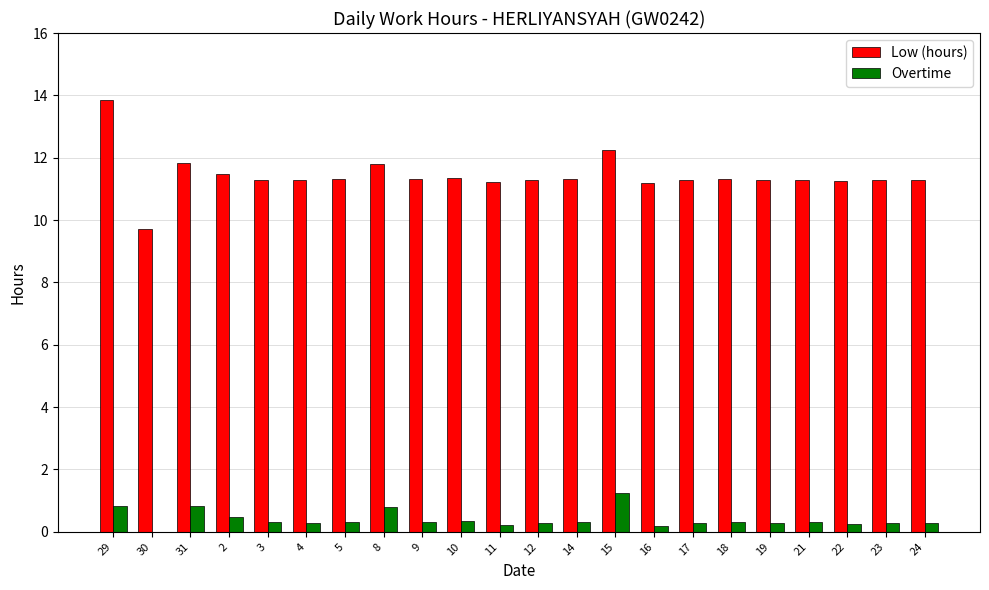

At which category is the sum across all series the highest?

29